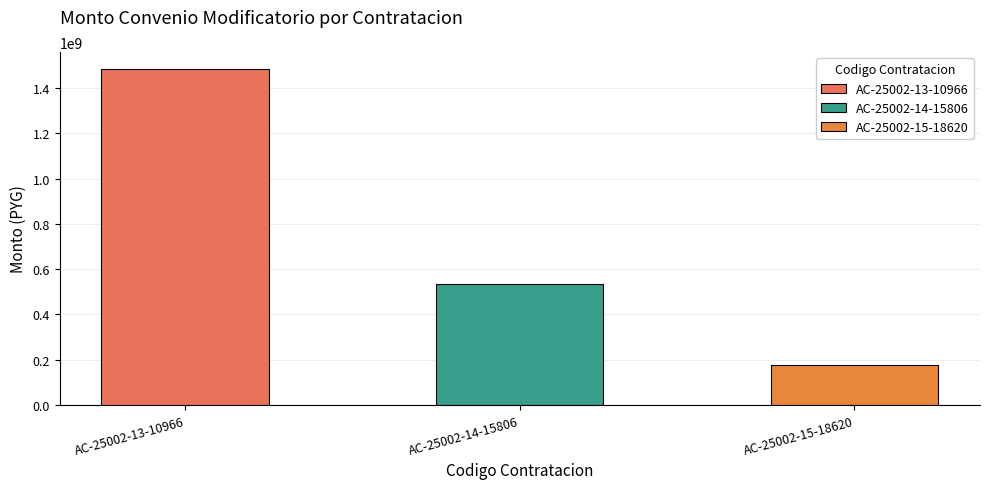

What is the approximate value at AC-25002-13-10966, to the nearest 10?

1485654240